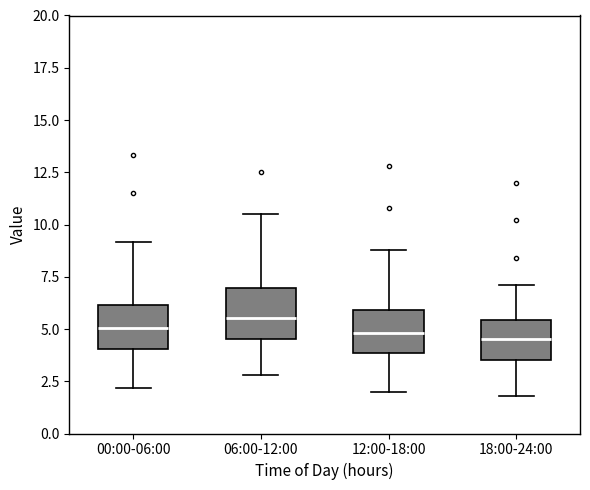

Where does the lower whisker of the box for 00:00-06:00 end on the y-axis? The values are not printed on the chart, so give them approximately, as read against the axis.

2.0